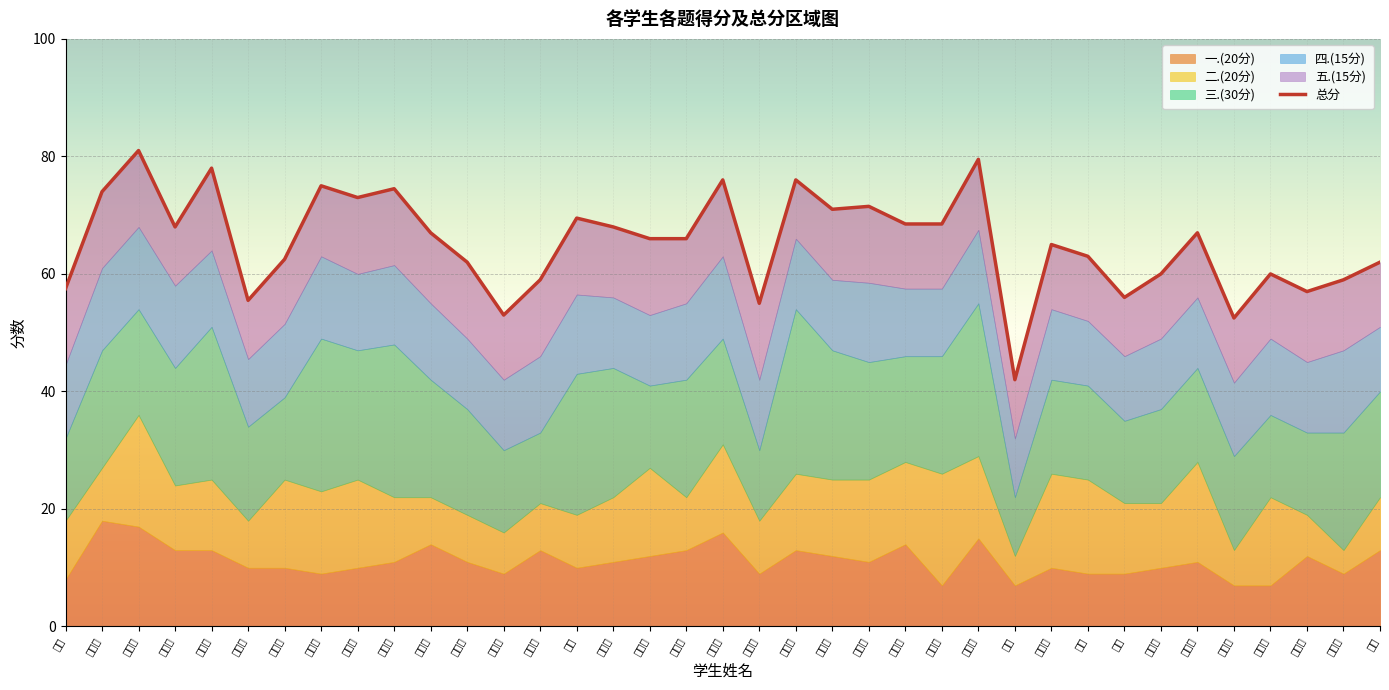

Count the number of values greater than 66.

18